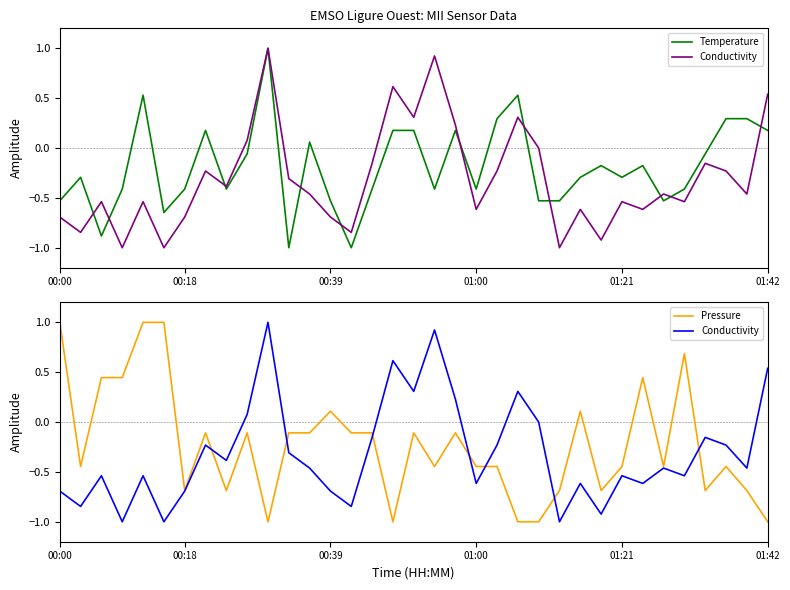

The Pressure series shows 1.8 at 00:00. True or false?

False